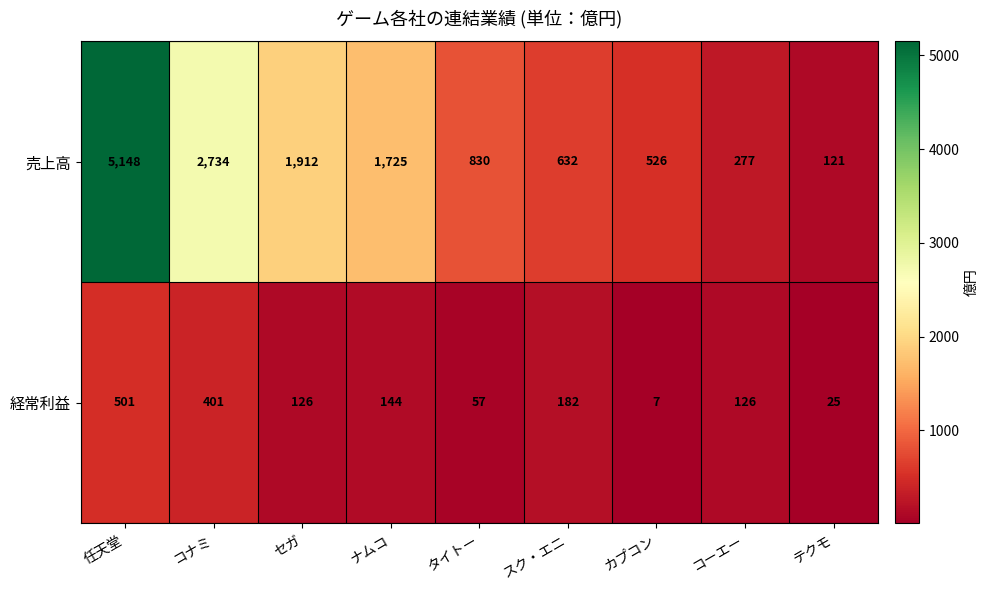

At which label is 経常利益 closest to 254?

スク・エニ